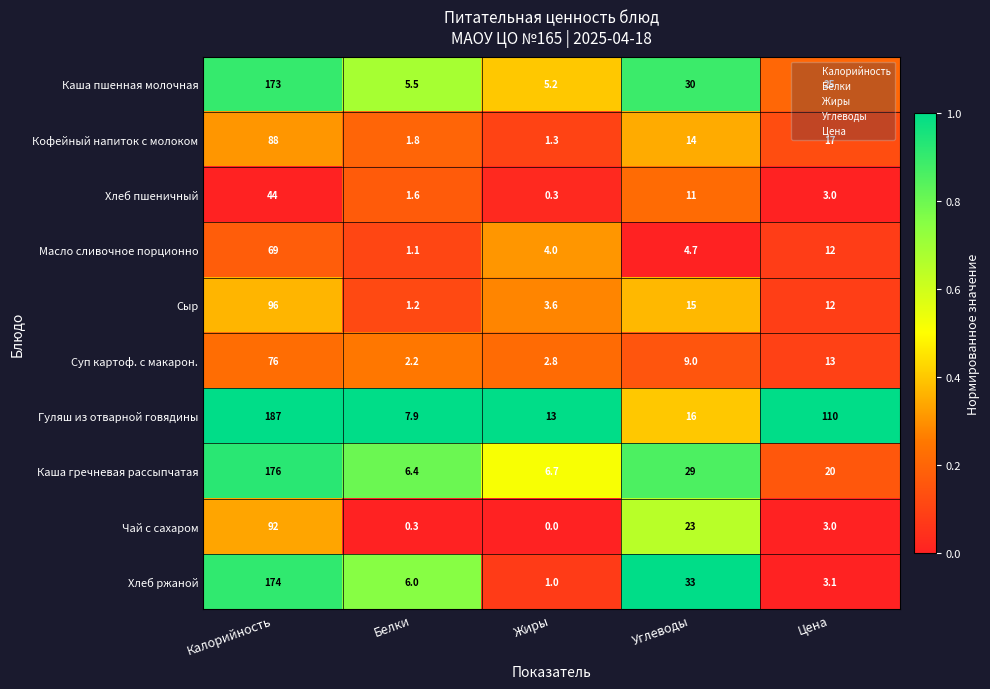

What is the difference between the maximum and minimum values in the Чай с сахаром series?

92.0